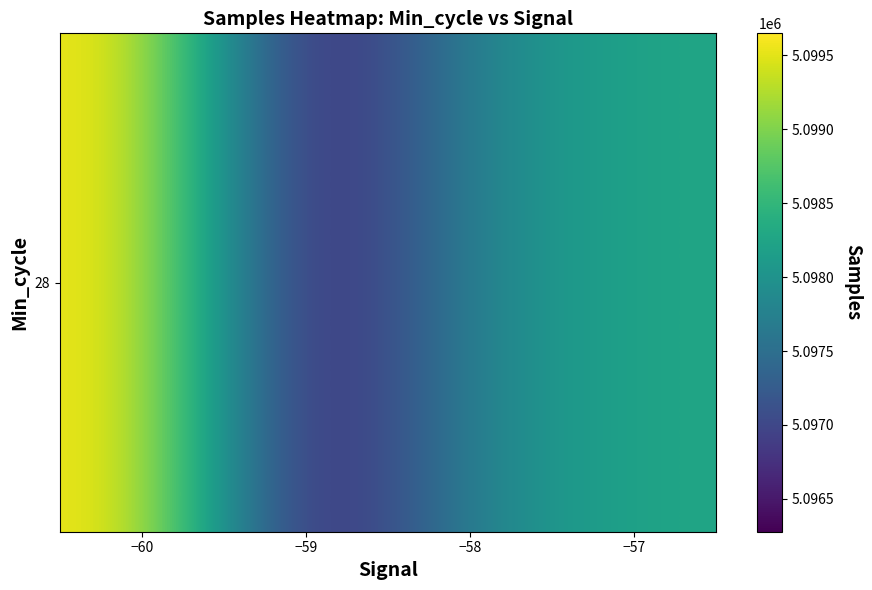

Is it true that the value at −60 is 8729298.5?

False